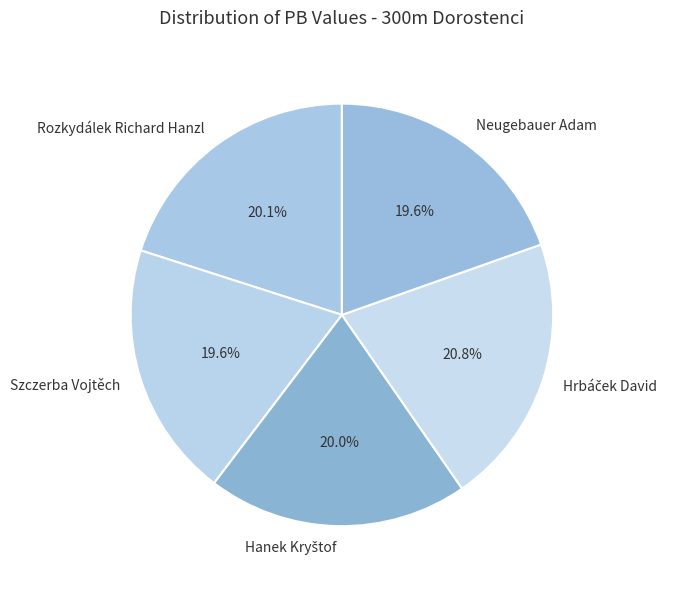

What portion of the pie excludes Neugebauer Adam?

80.4%